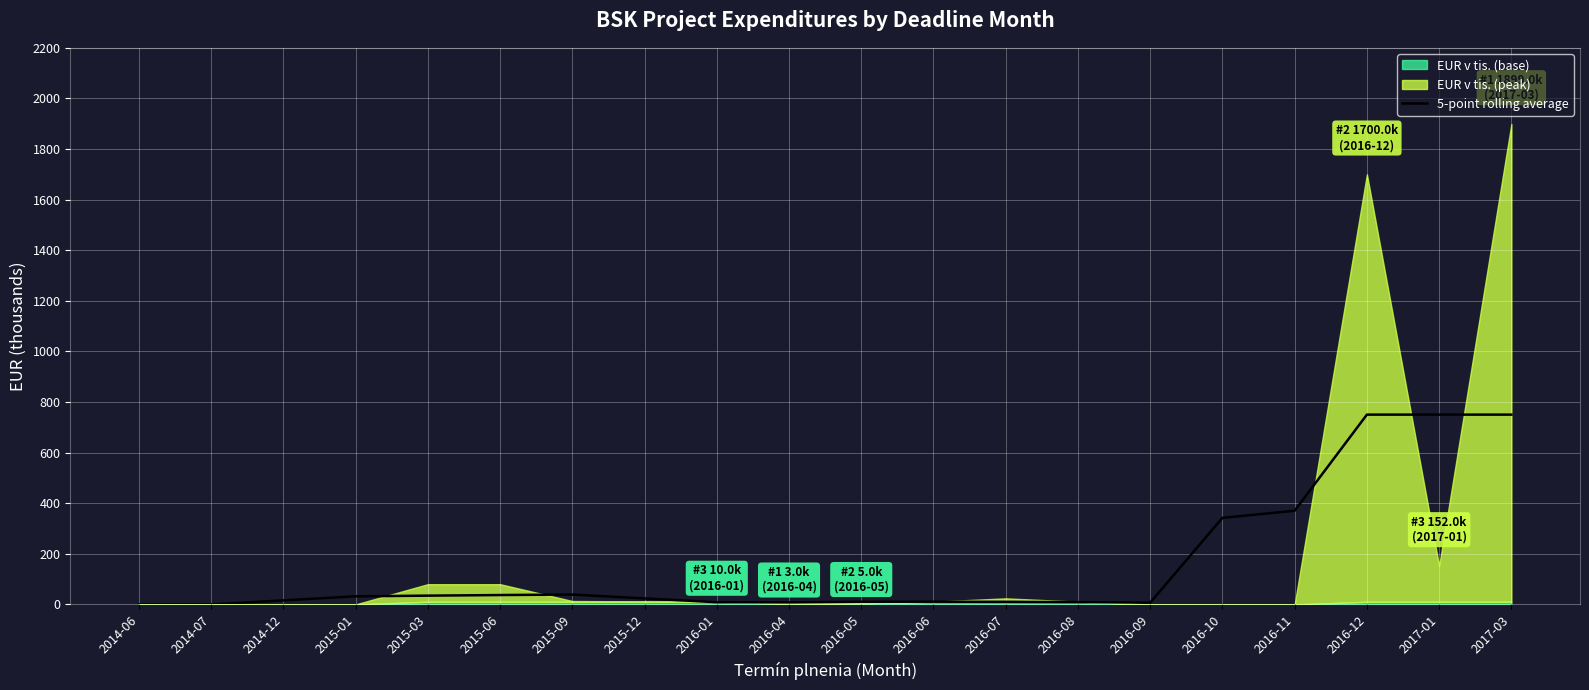

What is the label of the 9th point from the right?

2016-06